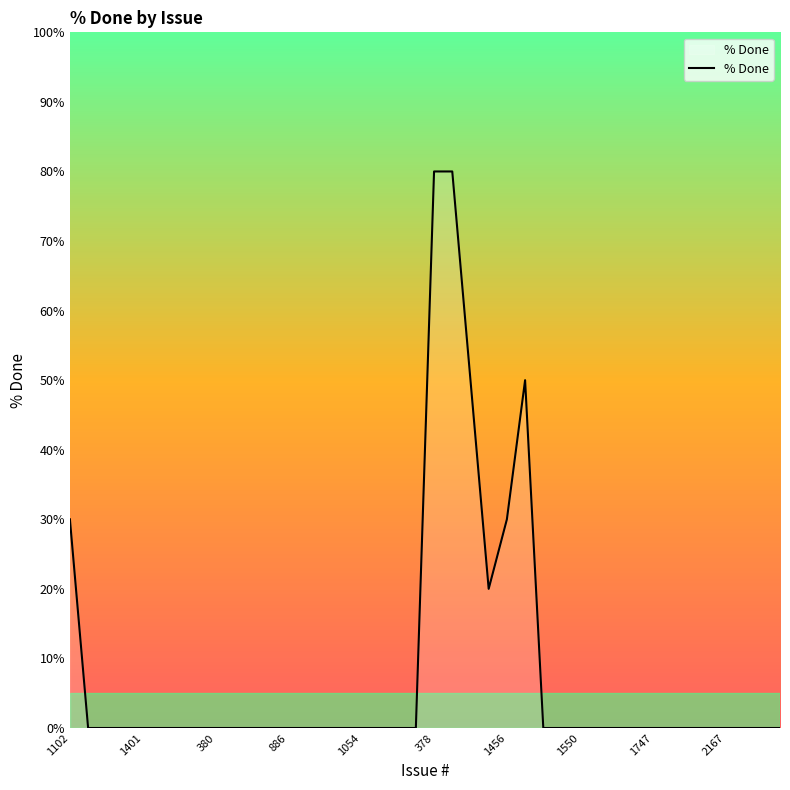

Does the chart have visible grid lines?

No